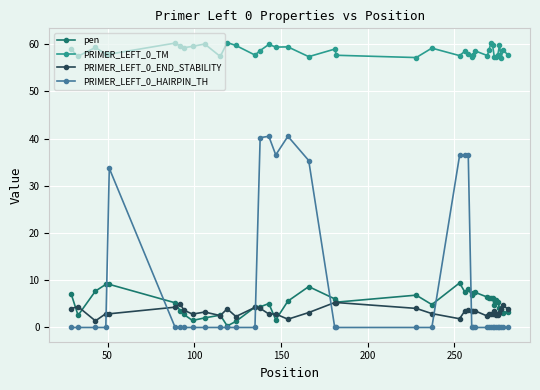

What is the maximum value shown in the chart?

60.3